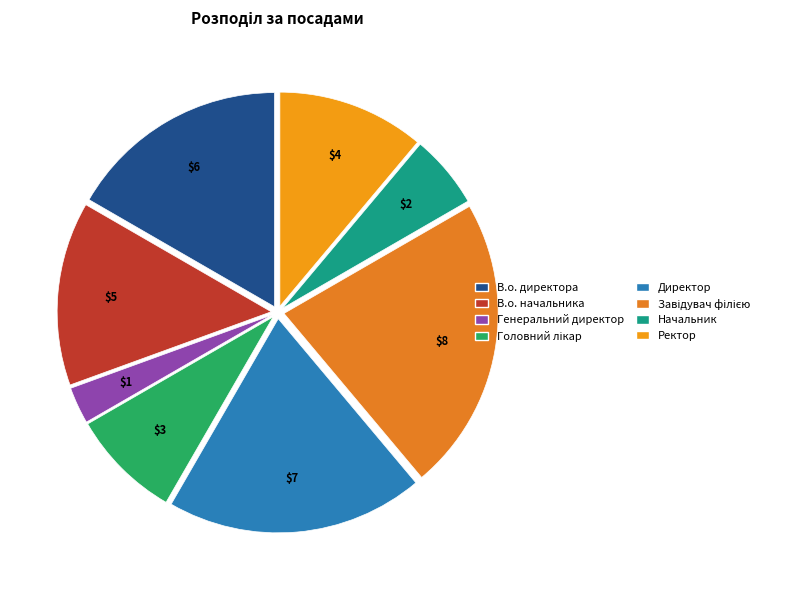

The Директор slice represents 19% of the pie. True or false?

True